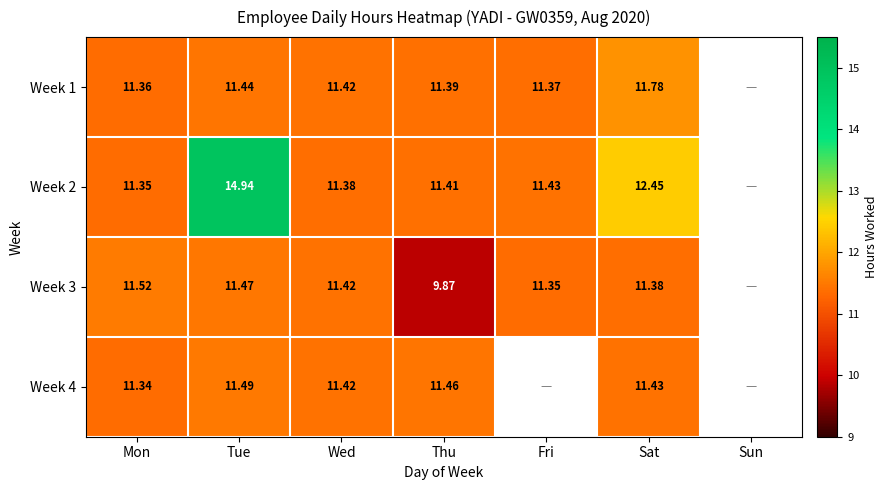

What is the difference between the maximum and minimum values in the Week 2 series?

3.6